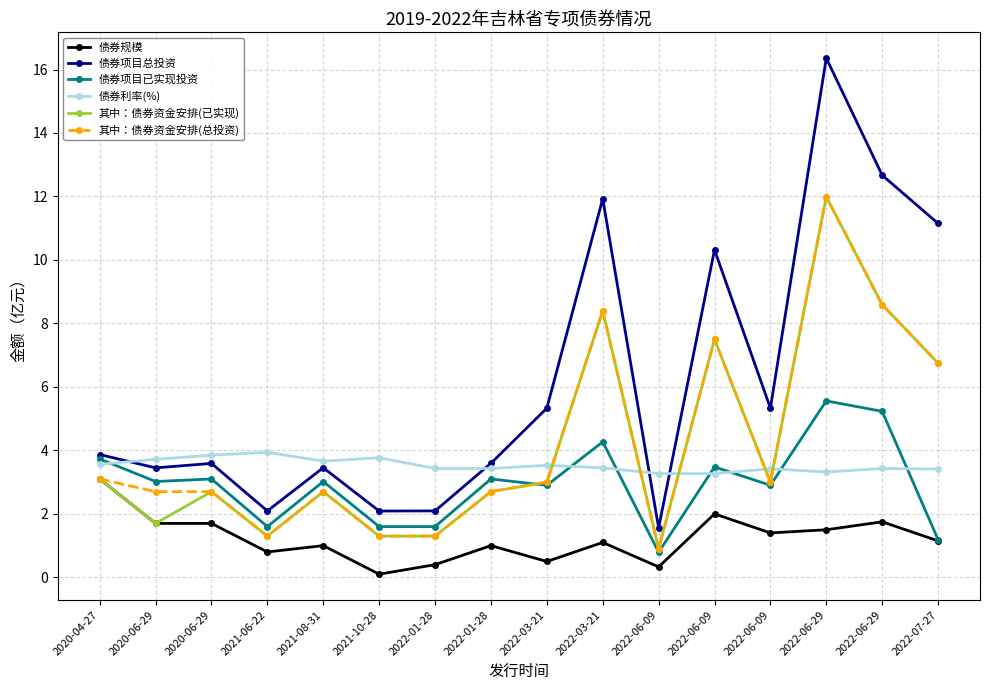

What is the difference between the 债券项目已实现投资 values at 2022-06-09 and 2020-04-27?

2.9